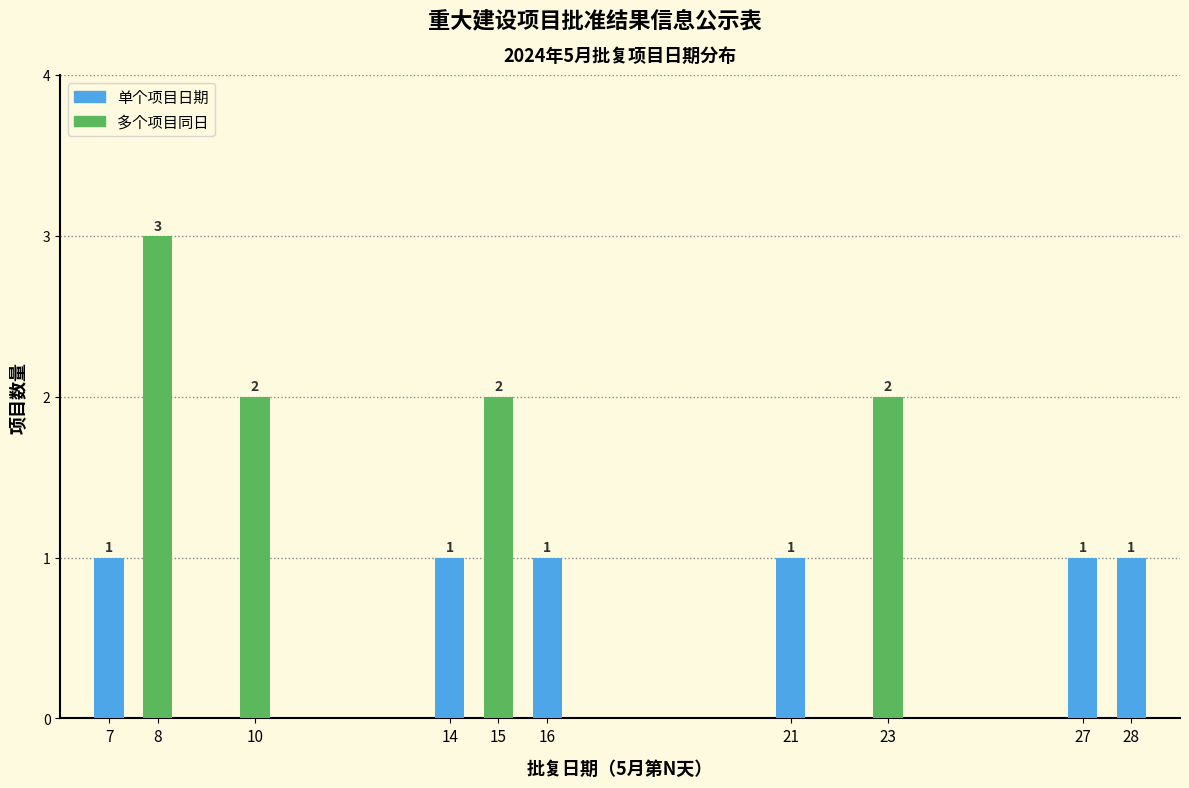

Reading right to left, what are all the values shown in this chart?

28=1	27=1	23=2	21=1	16=1	15=2	14=1	10=2	8=3	7=1